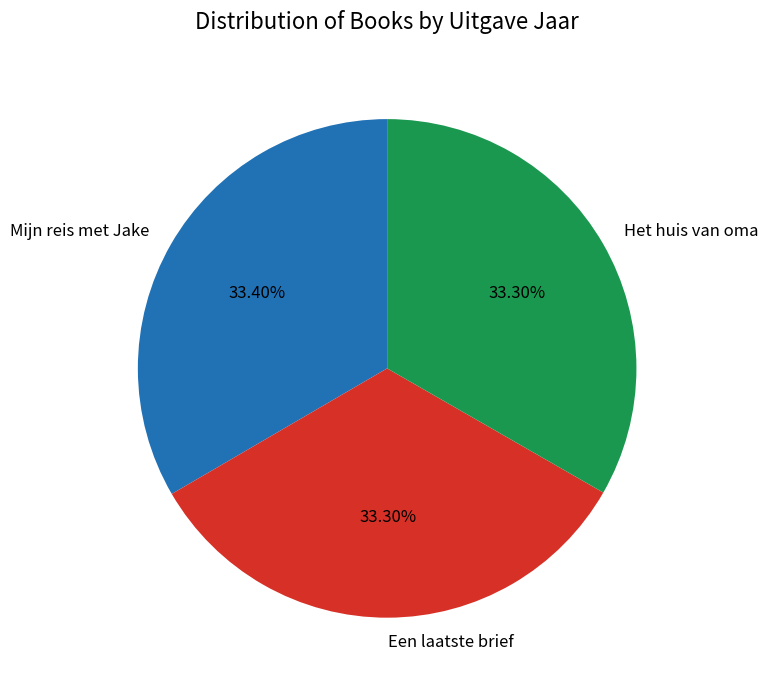

How many slices are in this pie chart?

3